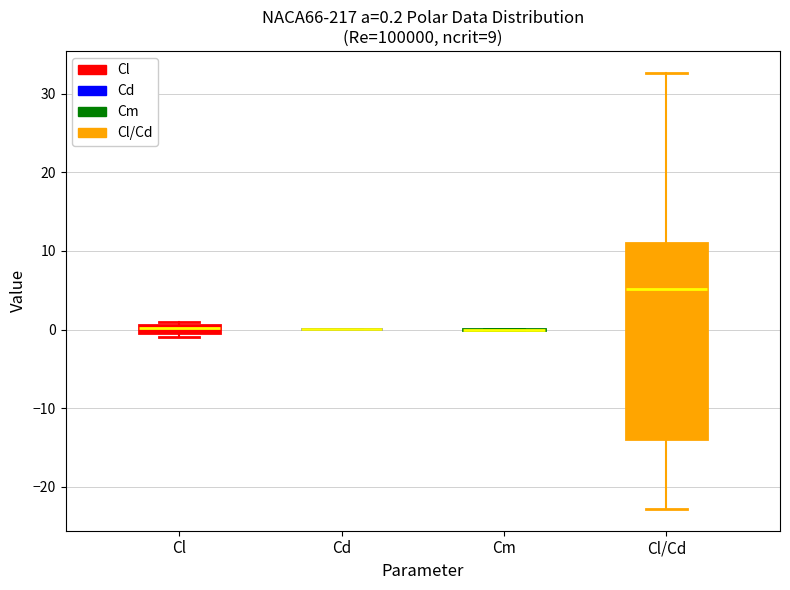

Which box is the tallest, from its lower edge to its upper edge?

Cl/Cd